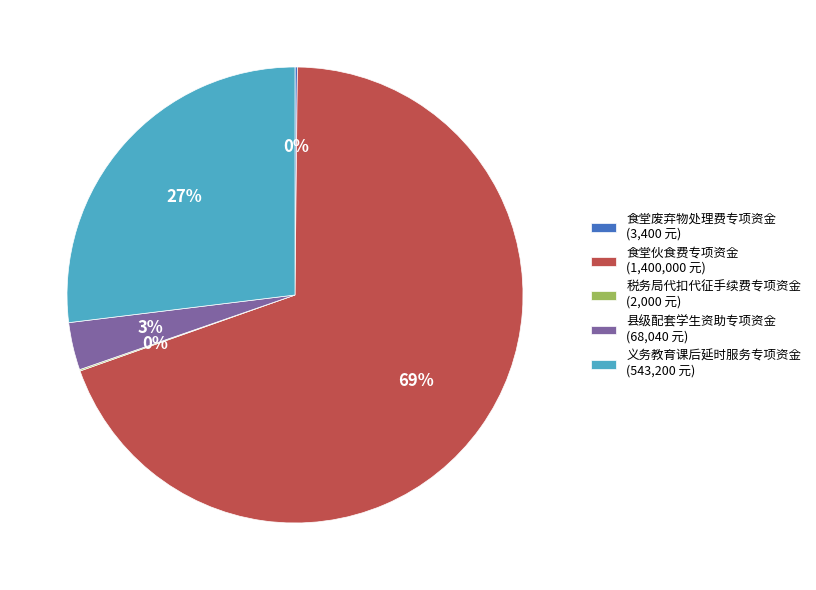

What is the largest slice in the pie chart?

食堂伙食费专项资金